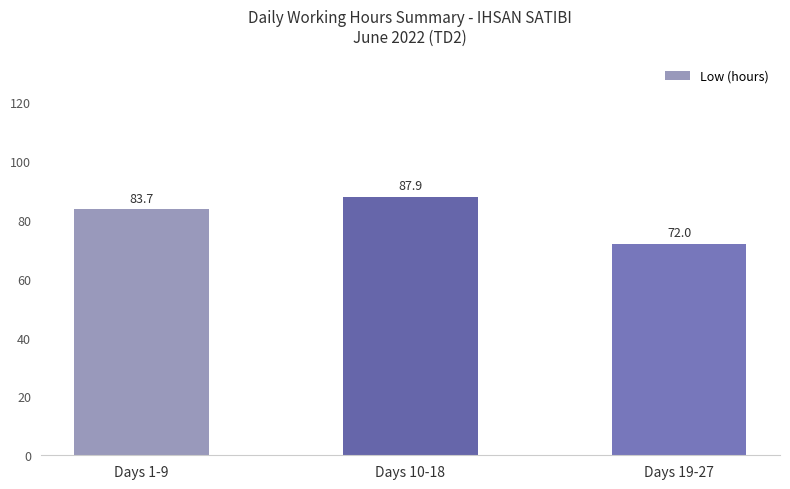

Reading left to right, what are all the values shown in this chart?

Days 1-9=83.7	Days 10-18=87.9	Days 19-27=72.0